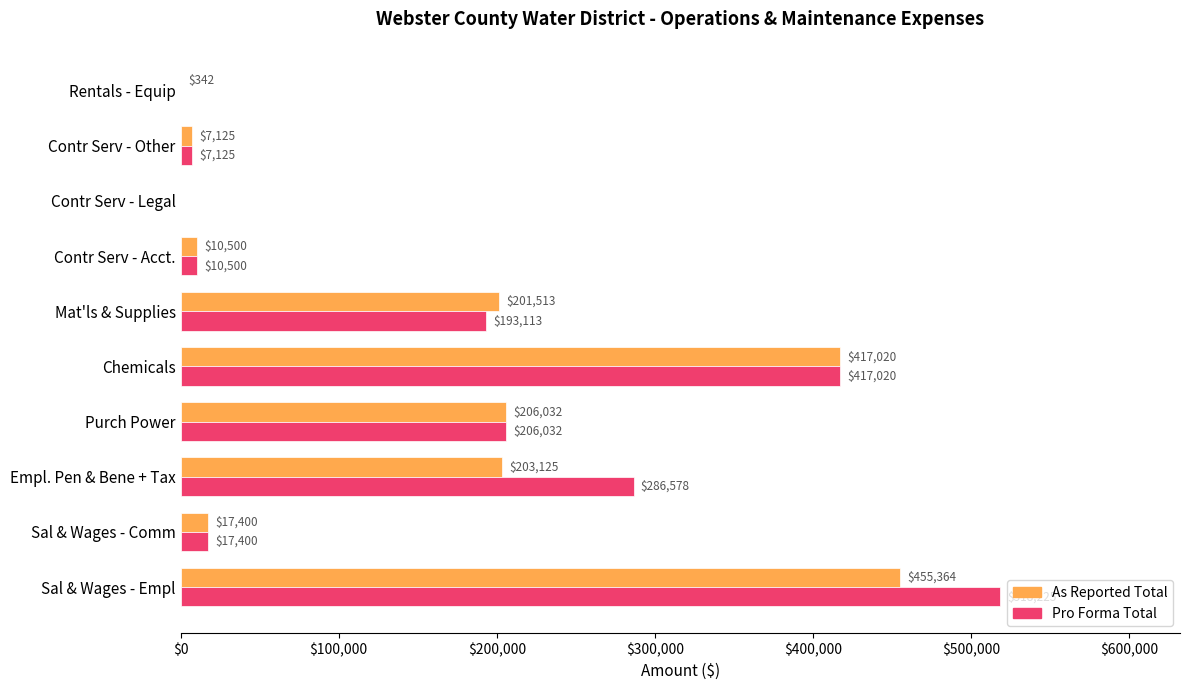

At which category is the sum across all series the highest?

Sal & Wages - Empl